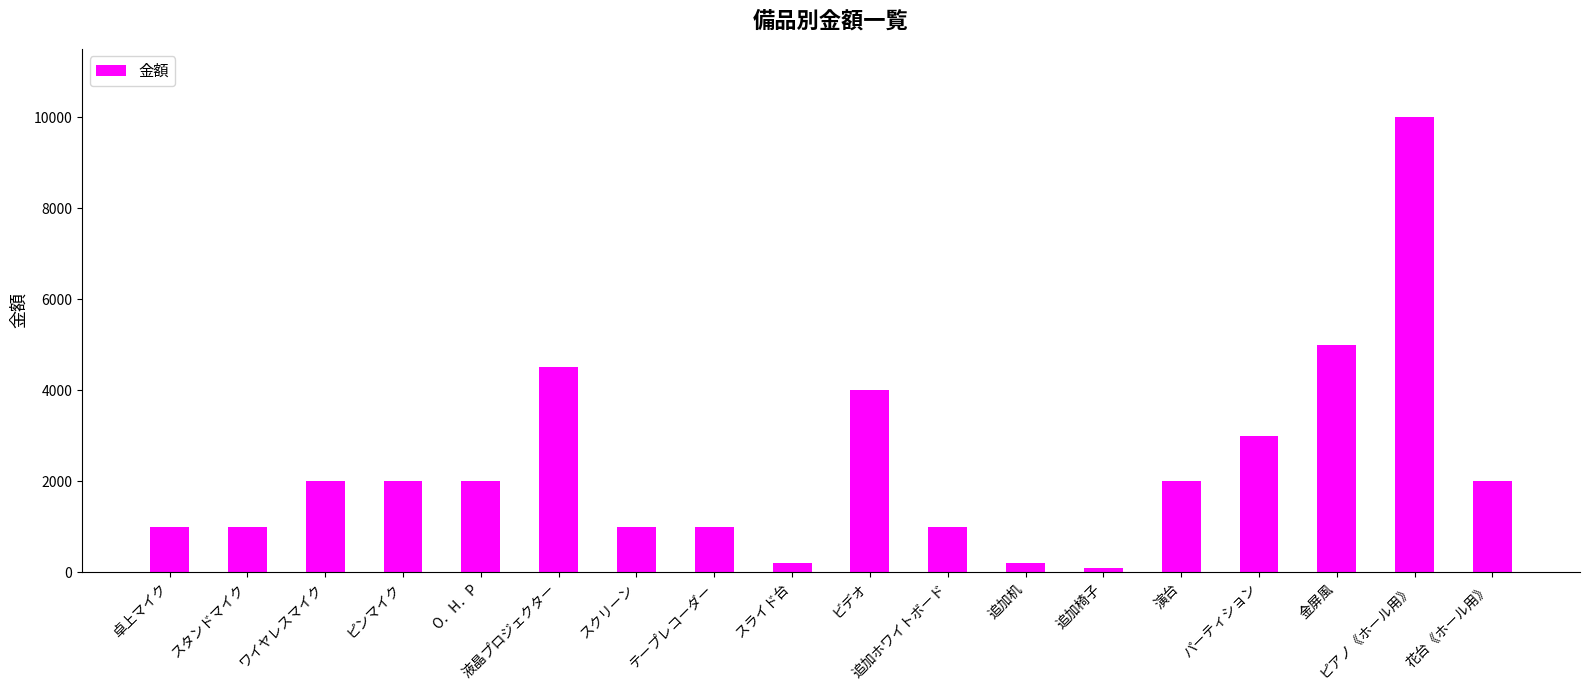

What is the label of the 16th bar from the right?

ワイヤレスマイク